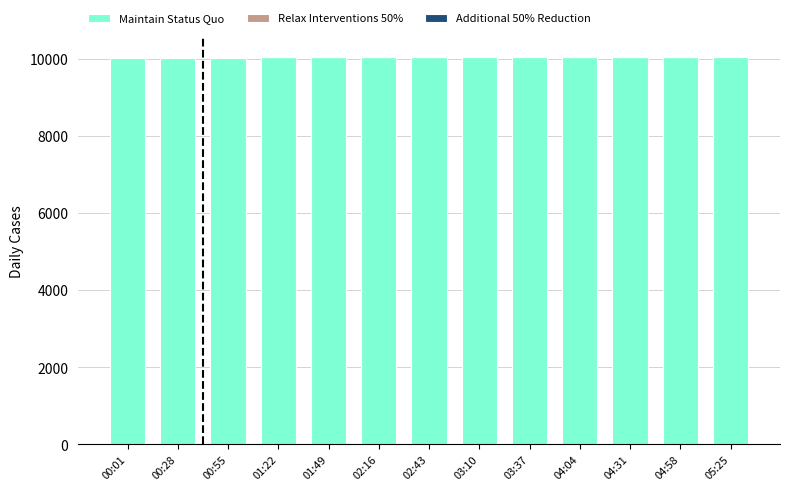

The value of Maintain Status Quo at 02:16 is 6731.3. True or false?

False